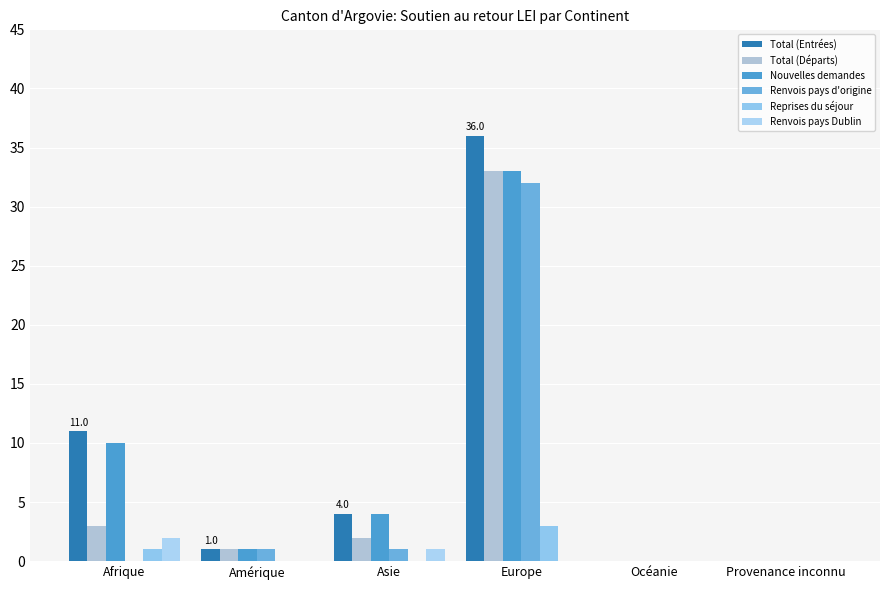

Reading left to right, extract all data points from this chart.

Total (Entrées): 11	1	4	36	0	0
Total (Départs): 3	1	2	33	0	0
Nouvelles demandes: 10	1	4	33	0	0
Renvois pays d'origine: 0	1	1	32	0	0
Reprises du séjour: 1	0	0	3	0	0
Renvois pays Dublin: 2	0	1	0	0	0